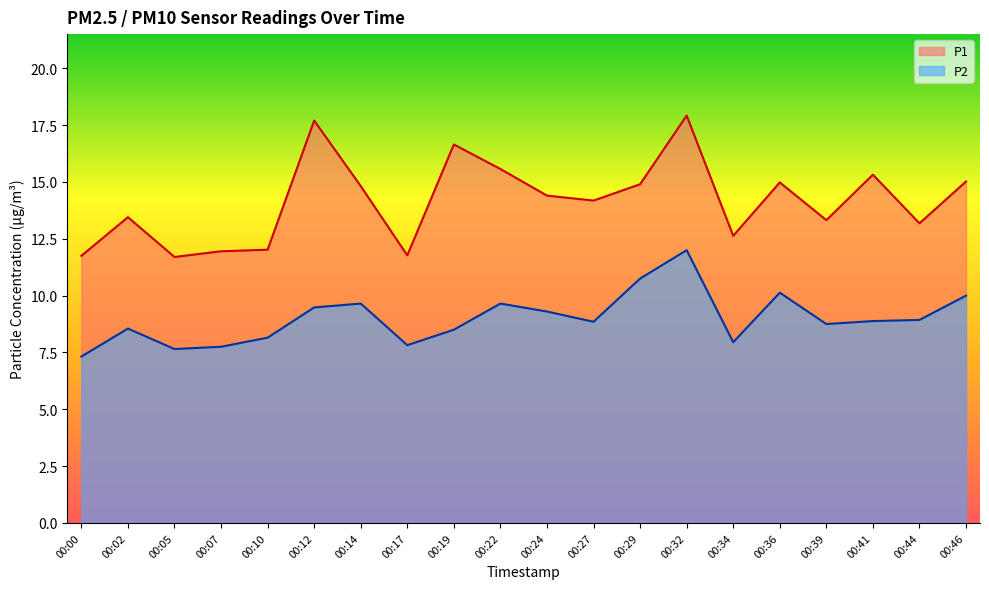

True or false: P2 and P1 cross at least once.

False